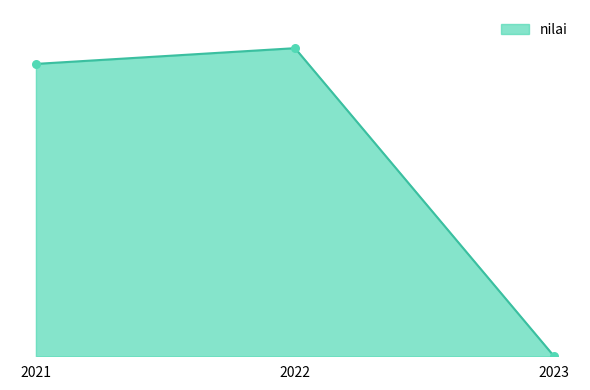

Does the chart have visible grid lines?

No